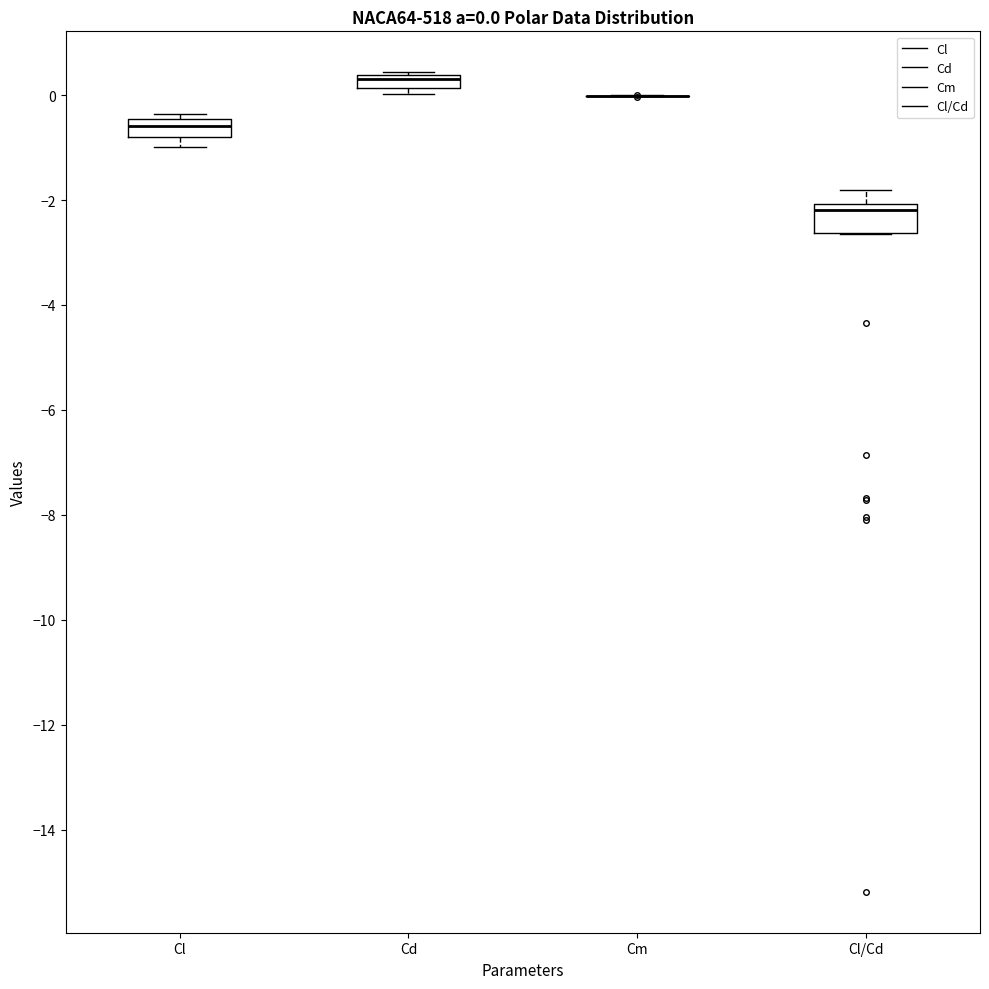

Comparing the boxes themselves (not the whiskers), which one is the tallest?

Cl/Cd